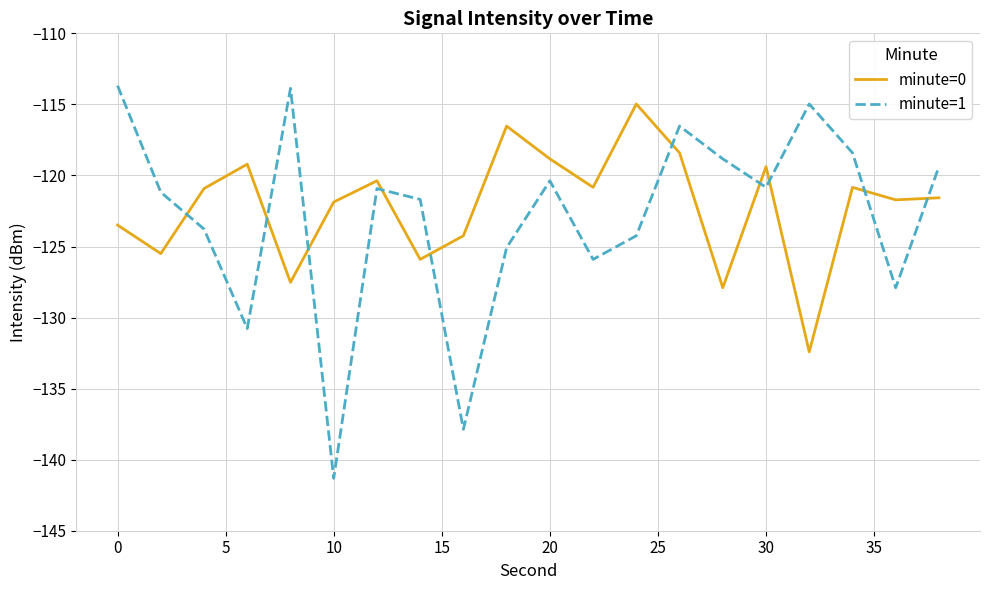

How many intersections are there between minute=0 and minute=1?

10